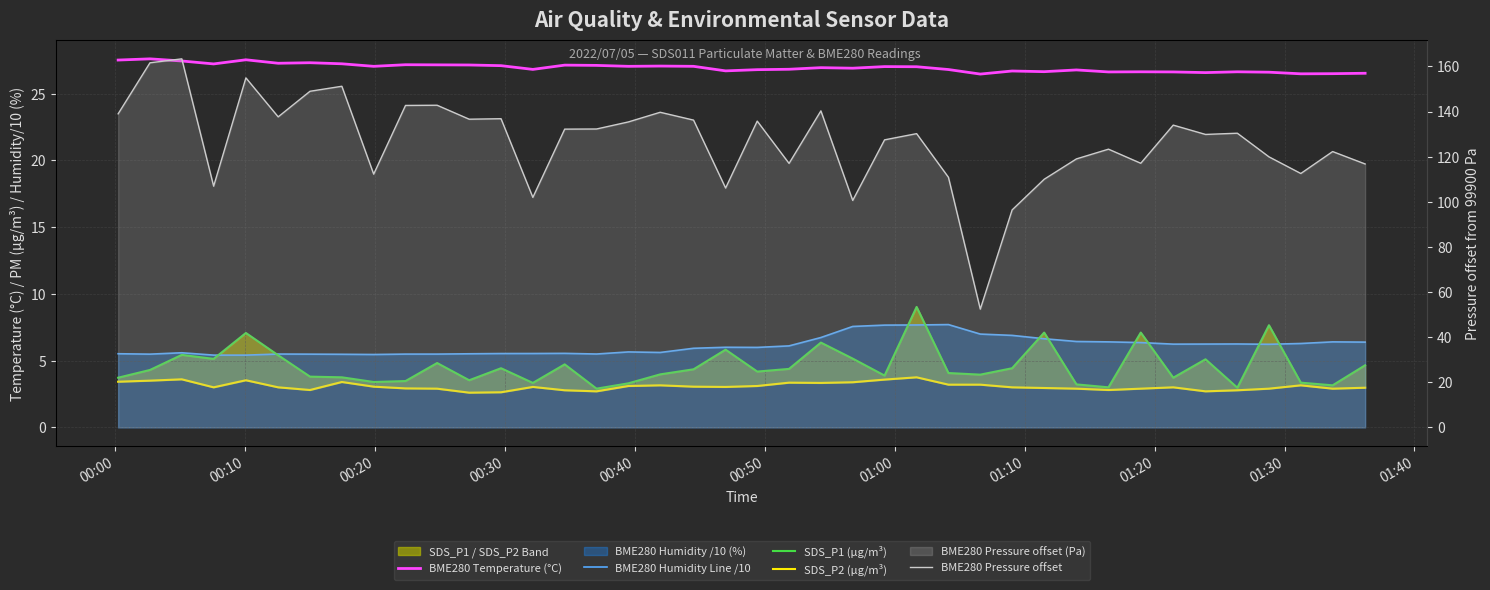

Reading left to right, extract all data points from this chart.

BME280 Temperature (°C): 27.5	27.6	27.4	27.2	27.5	27.3	27.3	27.2	27.0	27.2	27.1	27.1	27.1	26.8	27.1	27.1	27.0	27.1	27.0	26.7	26.8	26.8	26.9	26.9	27.0	27.0	26.8	26.5	26.7	26.6	26.8	26.6	26.6	26.6	26.6	26.6	26.6	26.5	26.5	26.5
BME280 Humidity Line /10: 5.5	5.5	5.6	5.4	5.4	5.5	5.5	5.5	5.5	5.5	5.5	5.5	5.5	5.5	5.5	5.5	5.7	5.6	5.9	6.0	6.0	6.1	6.7	7.6	7.7	7.7	7.7	7.0	6.9	6.6	6.4	6.4	6.4	6.2	6.2	6.2	6.2	6.3	6.4	6.4
SDS_P1 (µg/m³): 3.7	4.3	5.4	5.1	7.1	5.4	3.8	3.8	3.4	3.5	4.8	3.5	4.4	3.3	4.7	2.9	3.3	4.0	4.3	5.8	4.2	4.4	6.3	5.2	3.9	9.0	4.1	4.0	4.4	7.1	3.2	3.0	7.1	3.7	5.1	3.0	7.7	3.4	3.1	4.7
SDS_P2 (µg/m³): 3.4	3.5	3.6	3.0	3.5	3.0	2.8	3.4	3.0	2.9	2.9	2.6	2.6	3.0	2.8	2.7	3.1	3.1	3.0	3.0	3.1	3.4	3.3	3.4	3.6	3.8	3.2	3.2	3.0	3.0	2.9	2.8	2.9	3.0	2.7	2.8	2.9	3.1	2.9	3.0
BME280 Pressure offset: 139.0	161.6	163.3	106.9	154.9	137.6	149.0	151.2	112.2	142.7	142.8	136.6	136.8	101.9	132.2	132.2	135.4	139.7	136.2	106.1	135.8	117.0	140.3	100.6	127.4	130.2	110.8	52.4	96.4	110.0	119.0	123.3	117.1	134.0	129.8	130.4	119.9	112.5	122.2	116.8